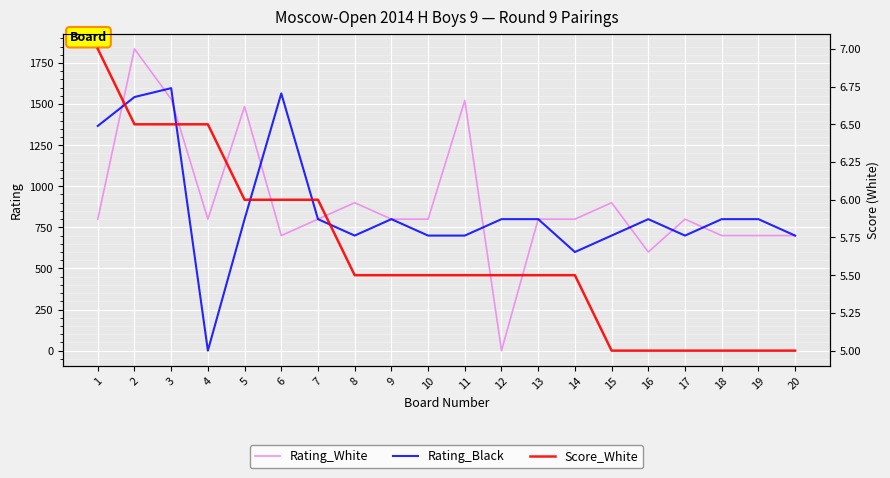

Which series has the largest total across all categories?

Rating_White